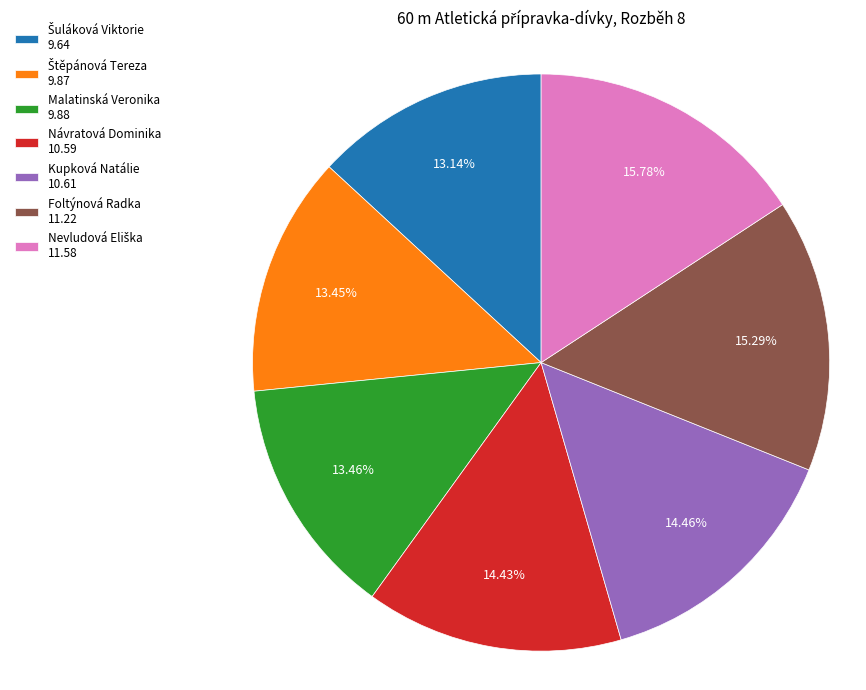

Combined, do Kupková Natálie 10.61 and Malatinská Veronika 9.88 account for over 50%?

No